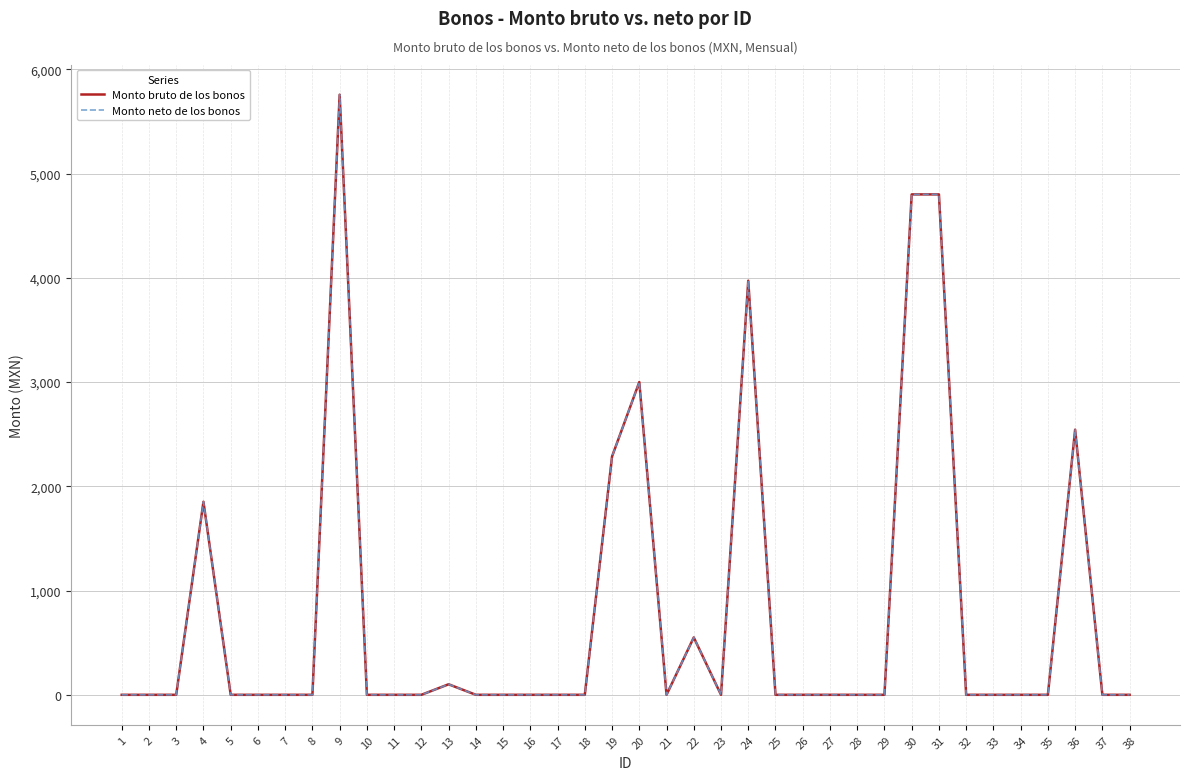

The value of Monto neto de los bonos at 31 is 6251.8. True or false?

False